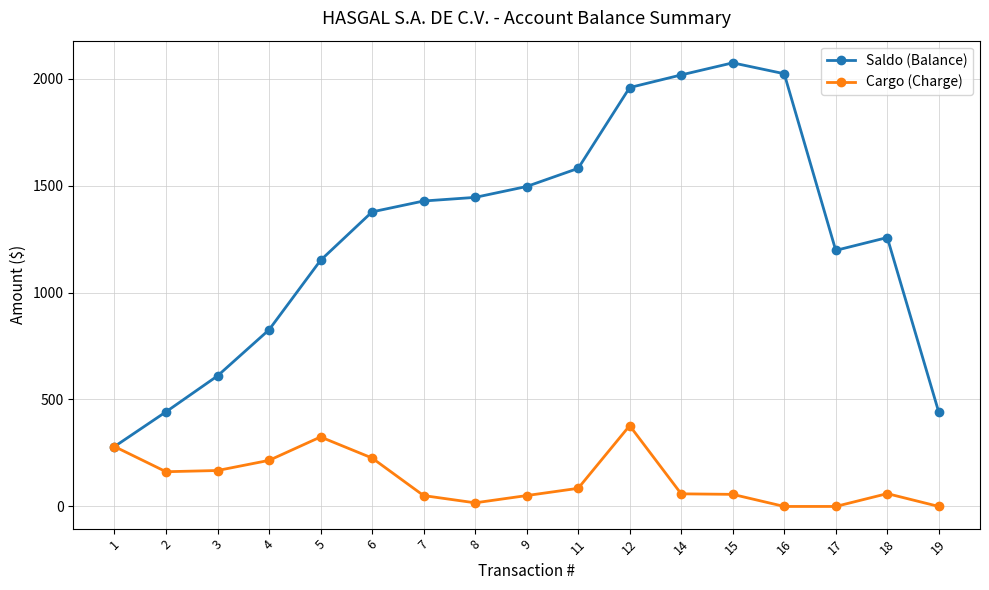

Between 9 and 12, which series saw the biggest shift?

Saldo (Balance)